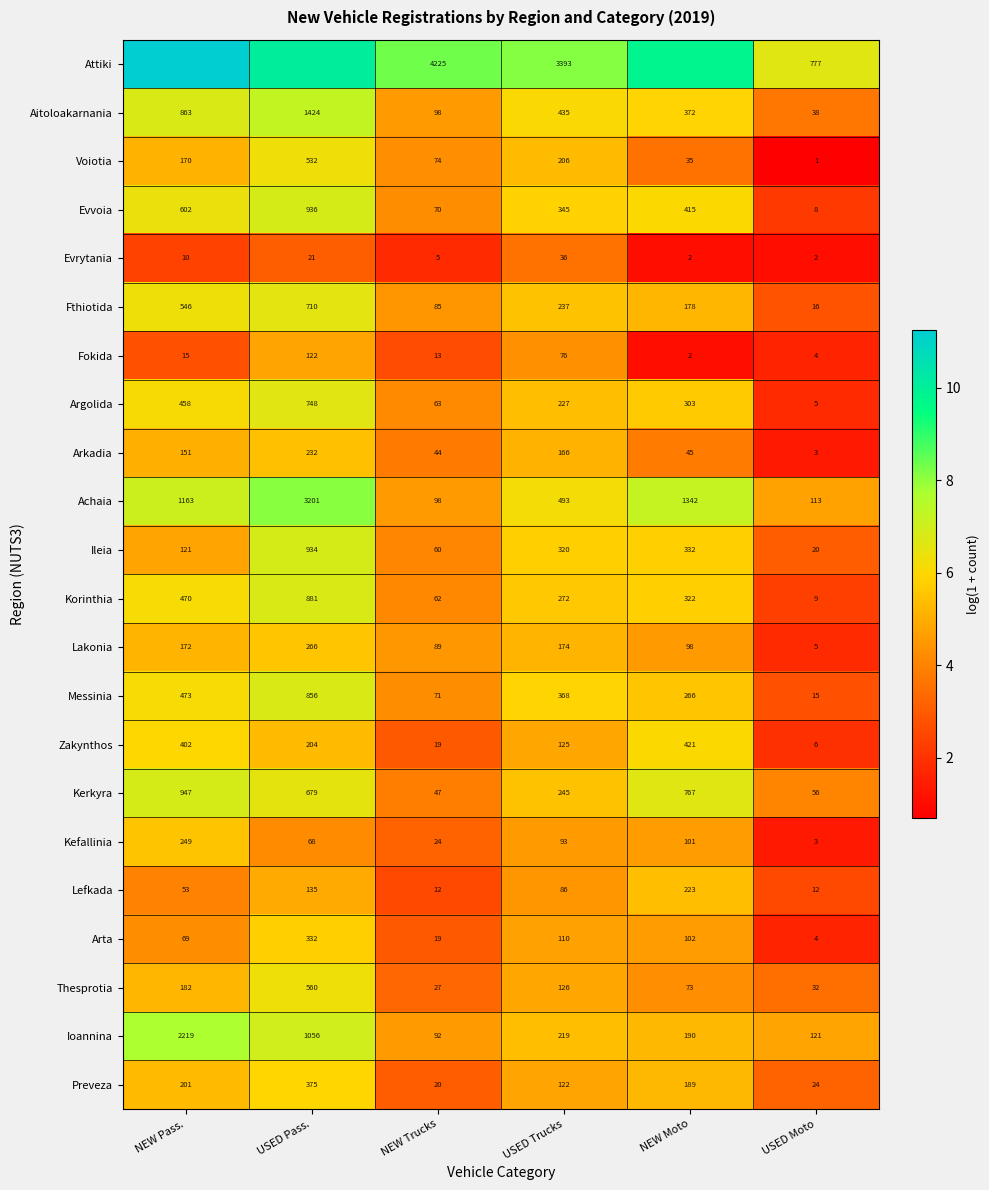

Which category has the lowest value in the Kerkyra series?

NEW Trucks